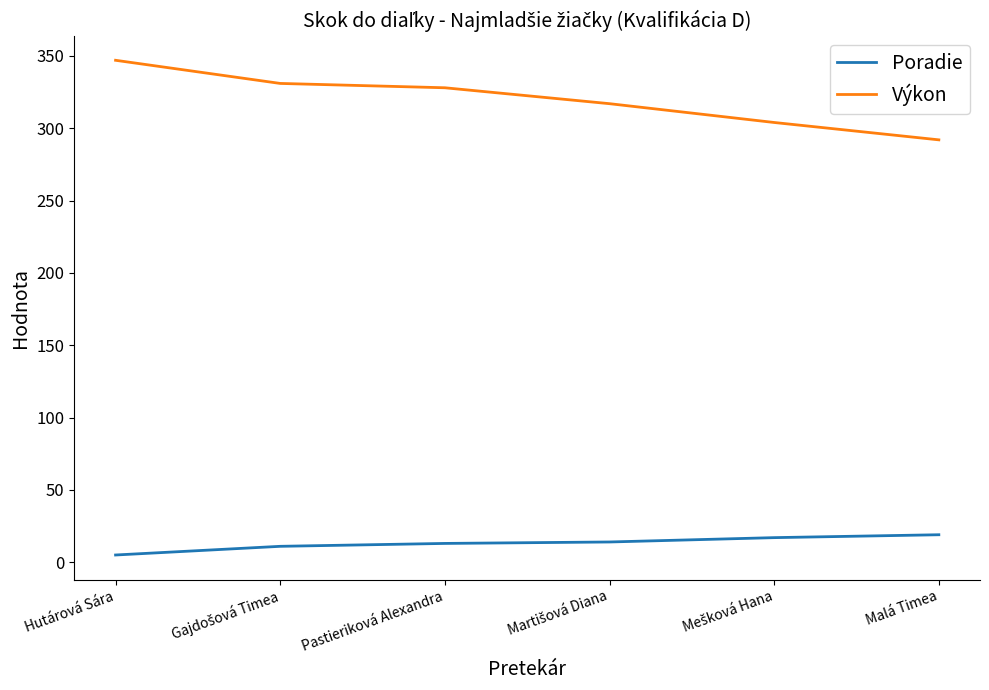

What is the maximum value for Poradie?

19